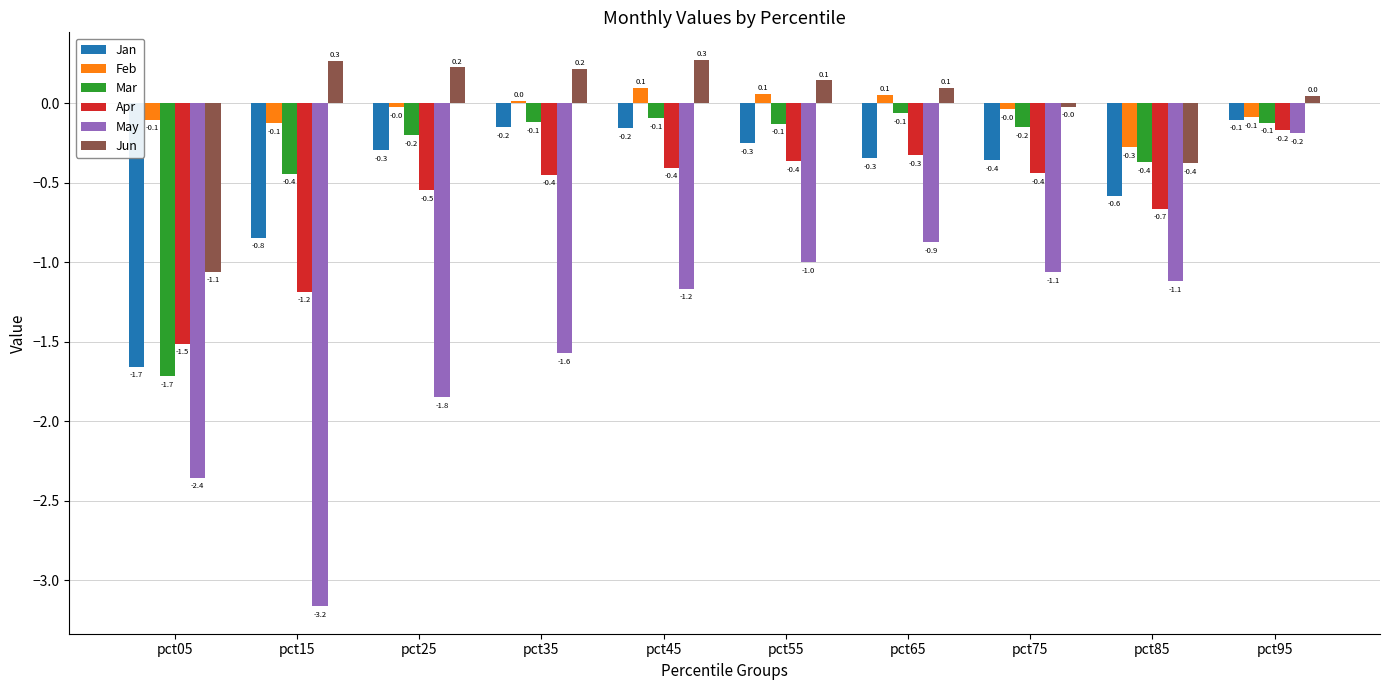

How many values in Feb are below zero?

6